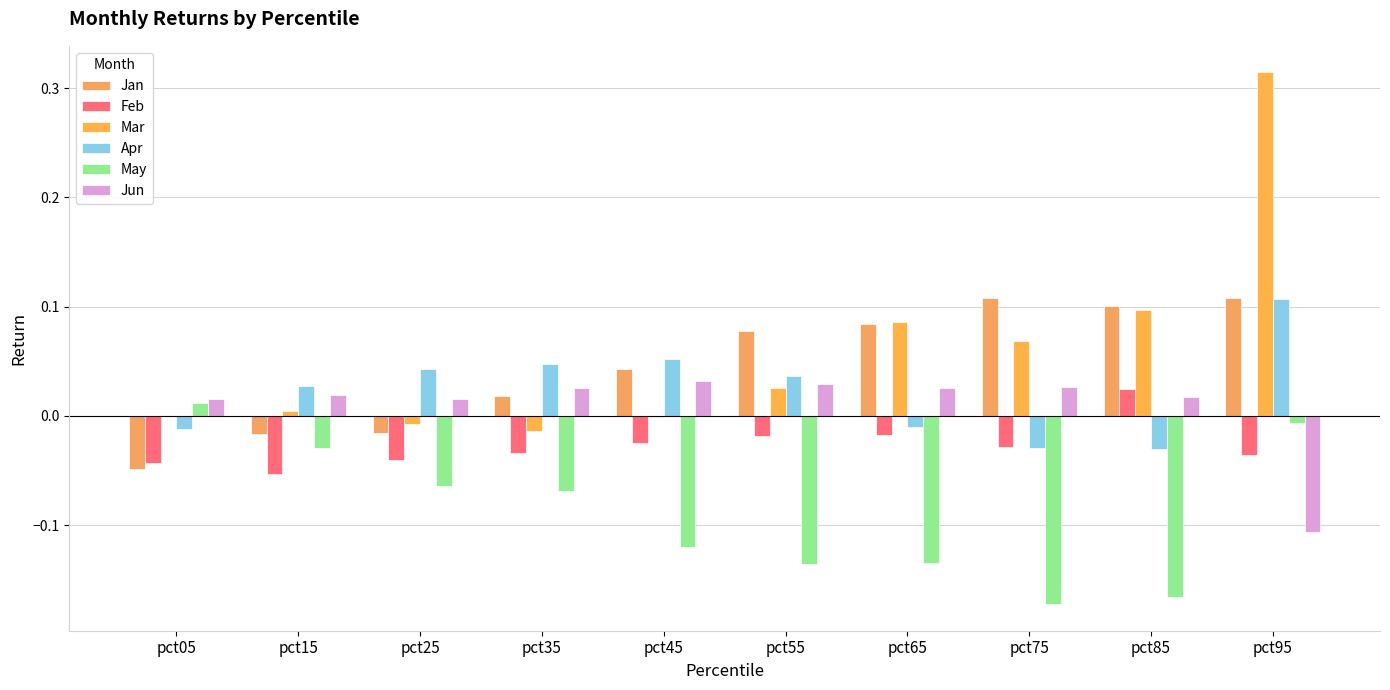

Reading left to right, extract all data points from this chart.

Jan: -0.0	-0.0	-0.0	0.0	0.0	0.1	0.1	0.1	0.1	0.1
Feb: -0.0	-0.1	-0.0	-0.0	-0.0	-0.0	-0.0	-0.0	0.0	-0.0
Mar: 0.0	0.0	-0.0	-0.0	-0.0	0.0	0.1	0.1	0.1	0.3
Apr: -0.0	0.0	0.0	0.0	0.1	0.0	-0.0	-0.0	-0.0	0.1
May: 0.0	-0.0	-0.1	-0.1	-0.1	-0.1	-0.1	-0.2	-0.2	-0.0
Jun: 0.0	0.0	0.0	0.0	0.0	0.0	0.0	0.0	0.0	-0.1